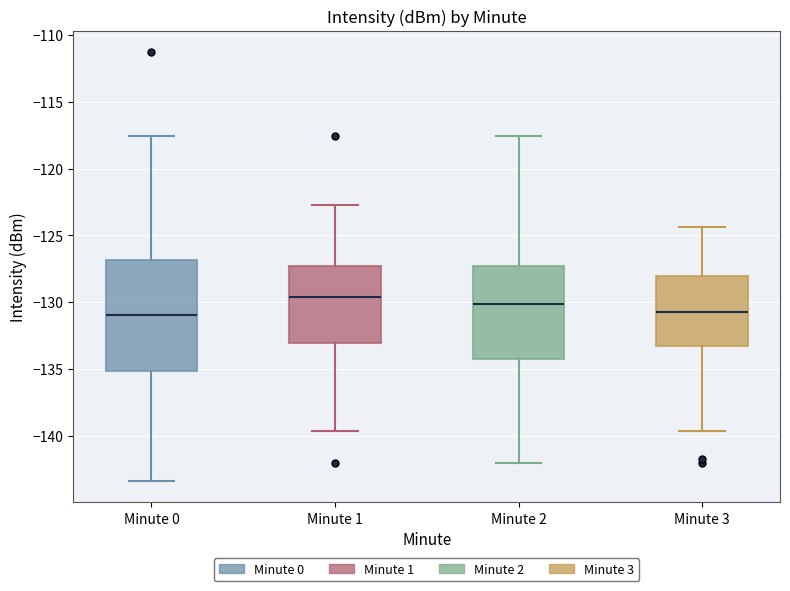

Where is the upper edge of the box for Minute 3 on the y-axis? The values are not printed on the chart, so give them approximately, as read against the axis.

-128.0